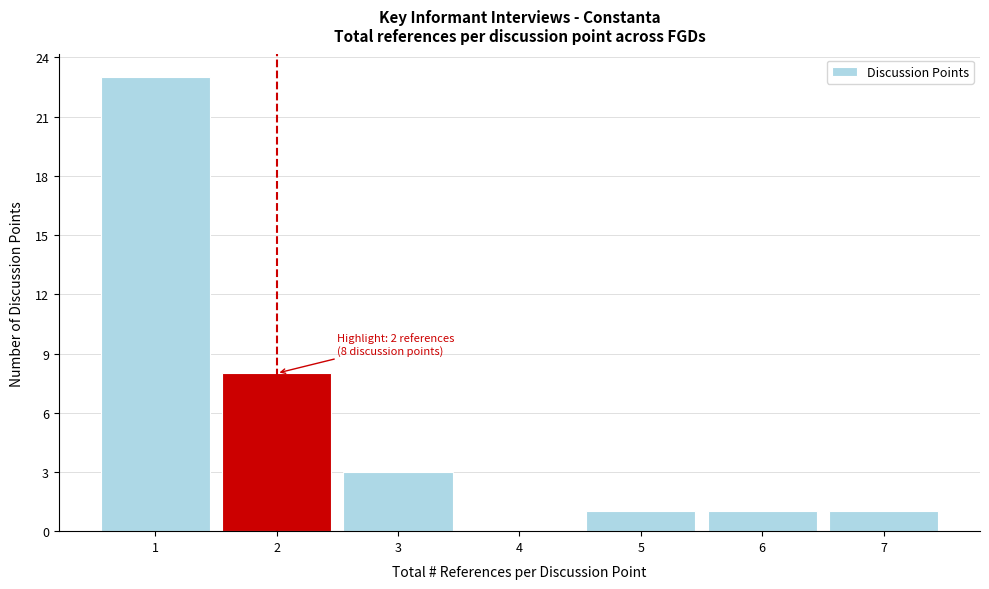

Over which range of the x-axis is the bar tallest?

0.5 to 1.5